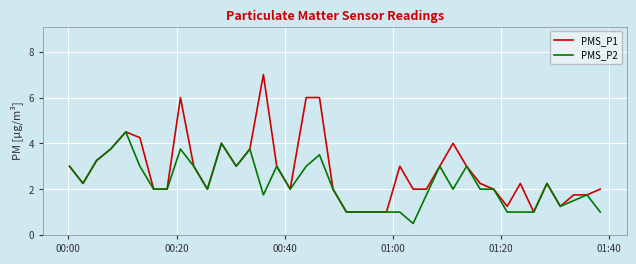

What is the maximum value shown in the chart?

7.0